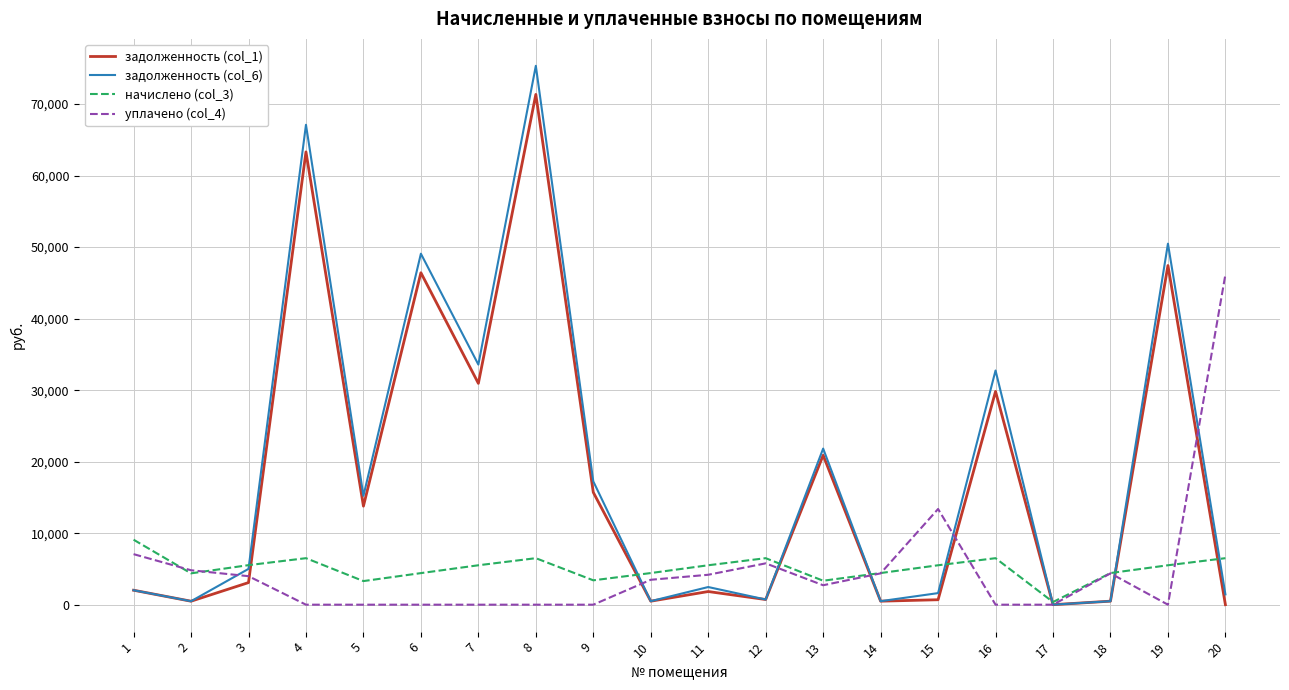

What is the minimum value for начислено (col_3)?

371.4